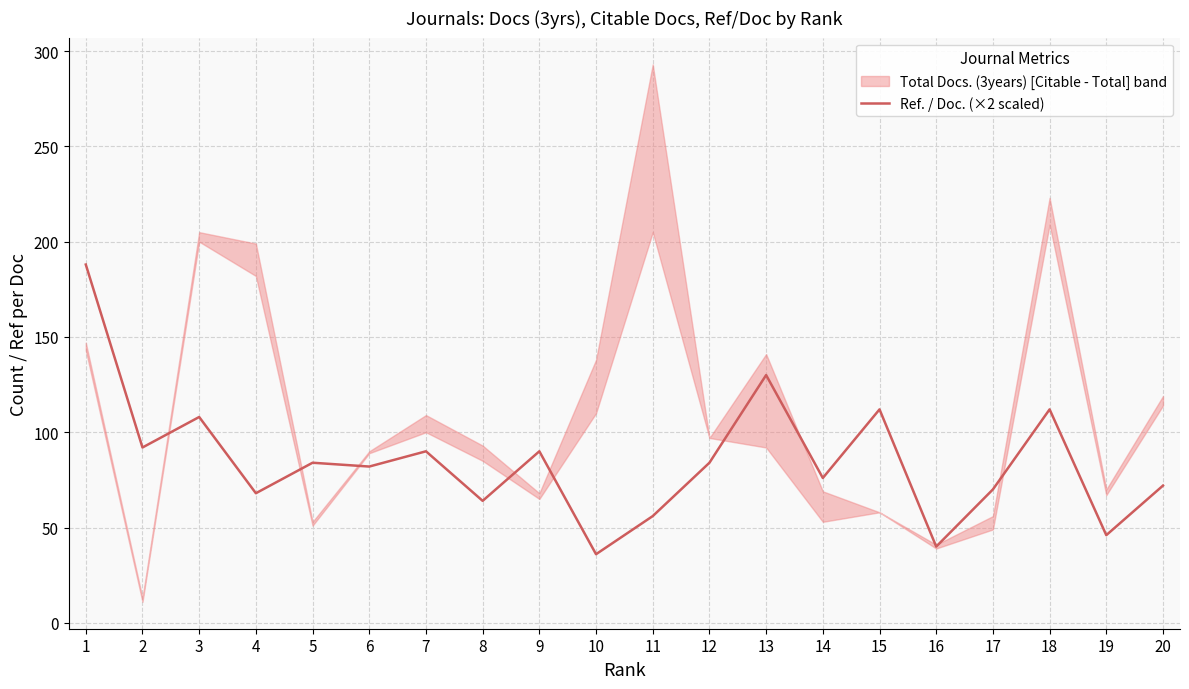

What value does the data have at 16?

40